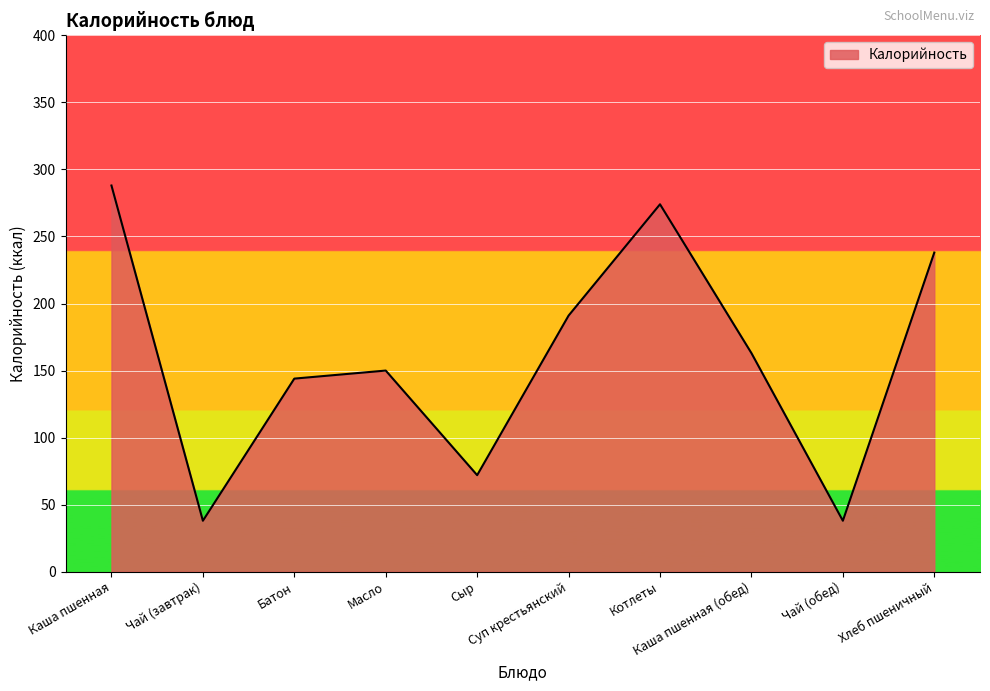

True or false: the data shows 227 at Масло.

False